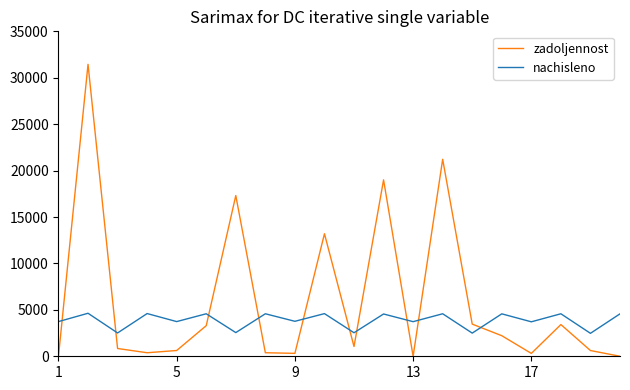

Which series has the widest spread of values?

zadoljennost